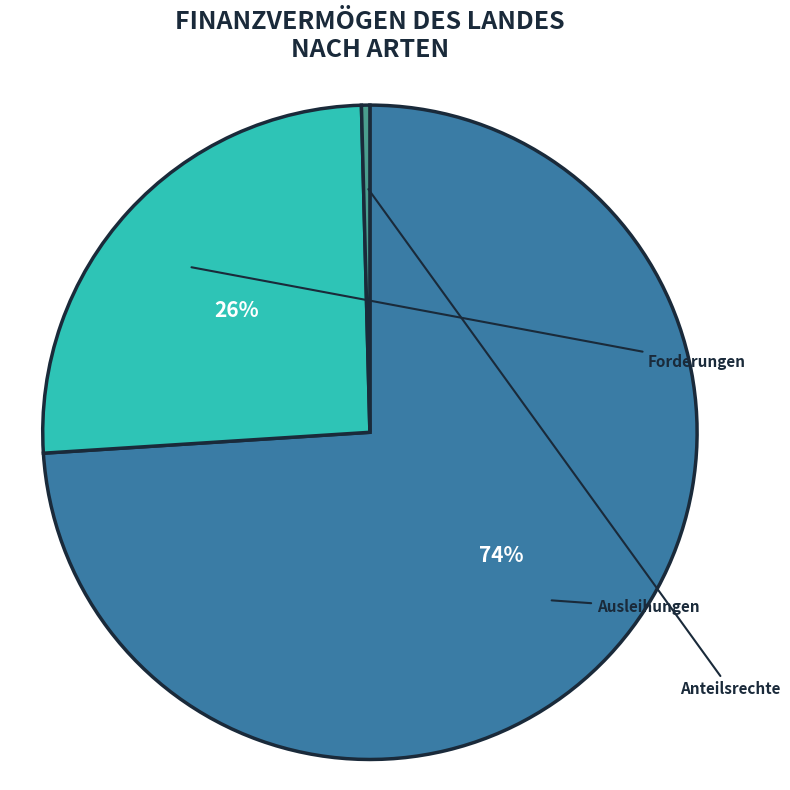

What is the change in value from Ausleihungen to Anteilsrechte?

-568764.4